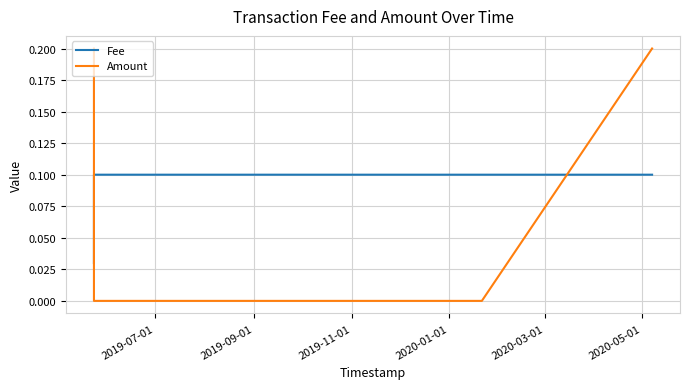

True or false: Fee has a value of 0.1 at 2020-01-01.

True